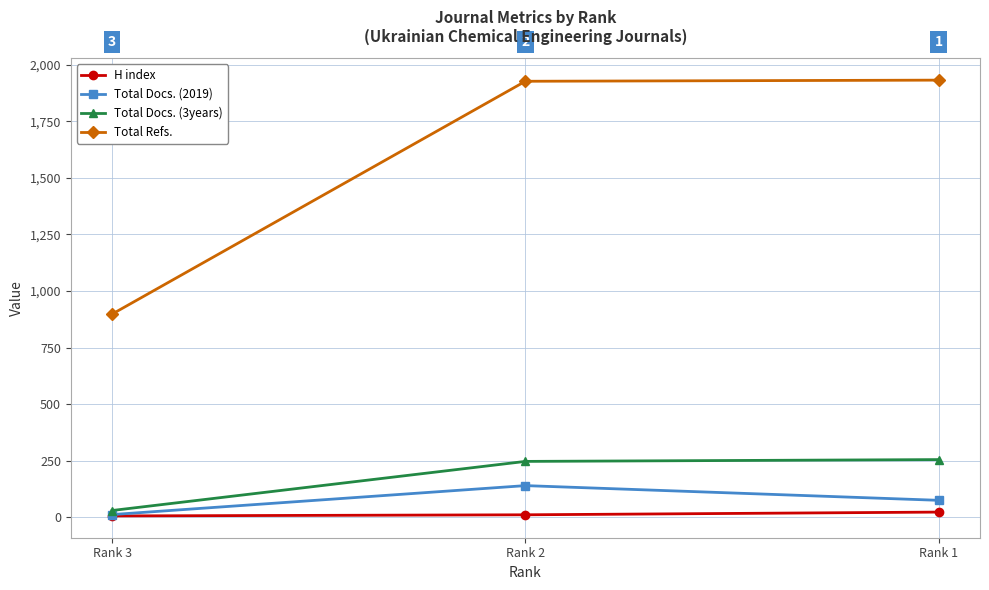

Which series has the largest range (max minus min)?

Total Refs.